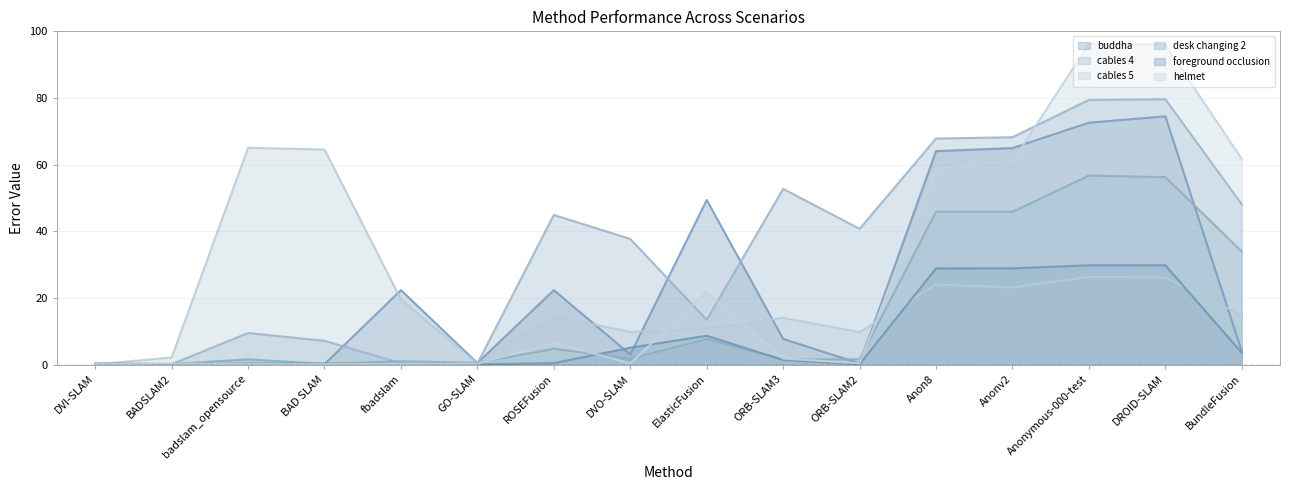

What is the label of the 16th point from the right?

DVI-SLAM